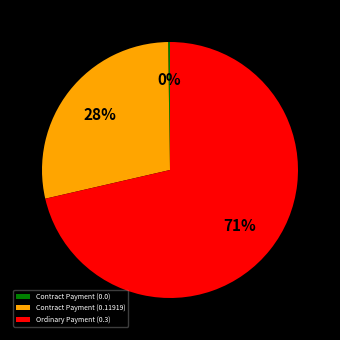

Combined, do Contract Payment (0.11919) and Ordinary Payment (0.3) account for over 50%?

Yes